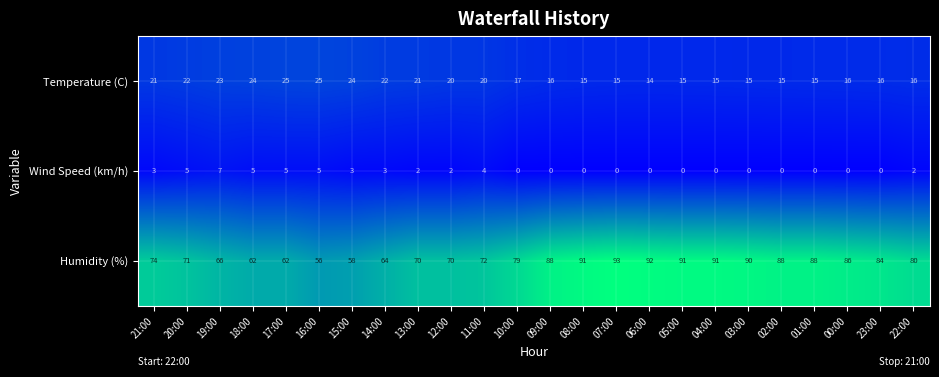

Which series has the largest total across all categories?

Humidity (%)